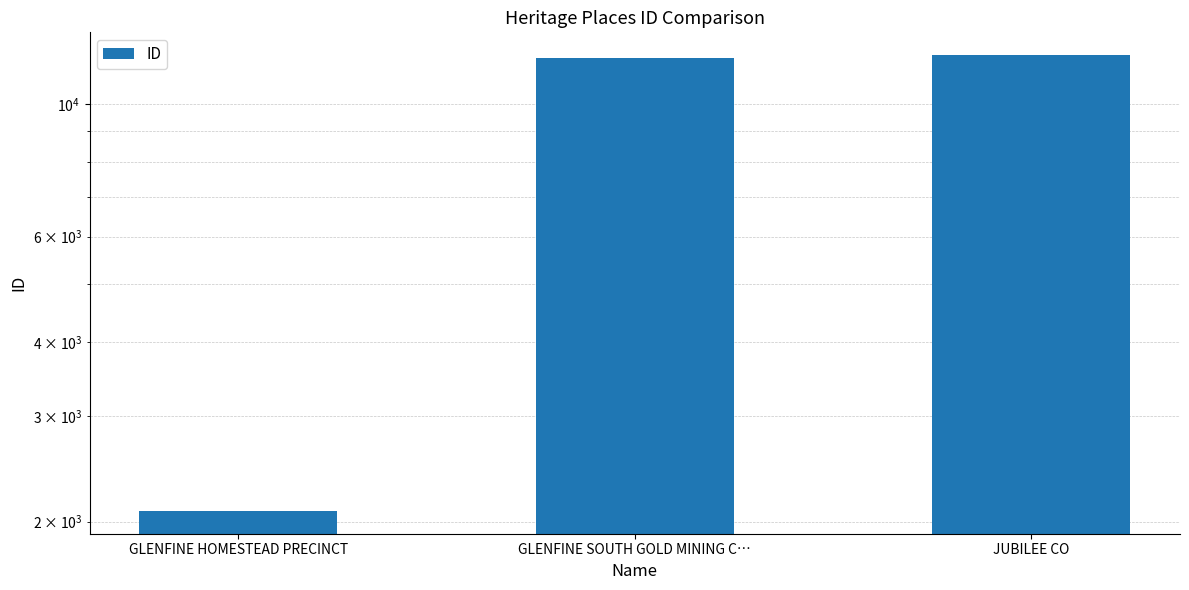

What is the value of the 3rd bar from the left?

12079